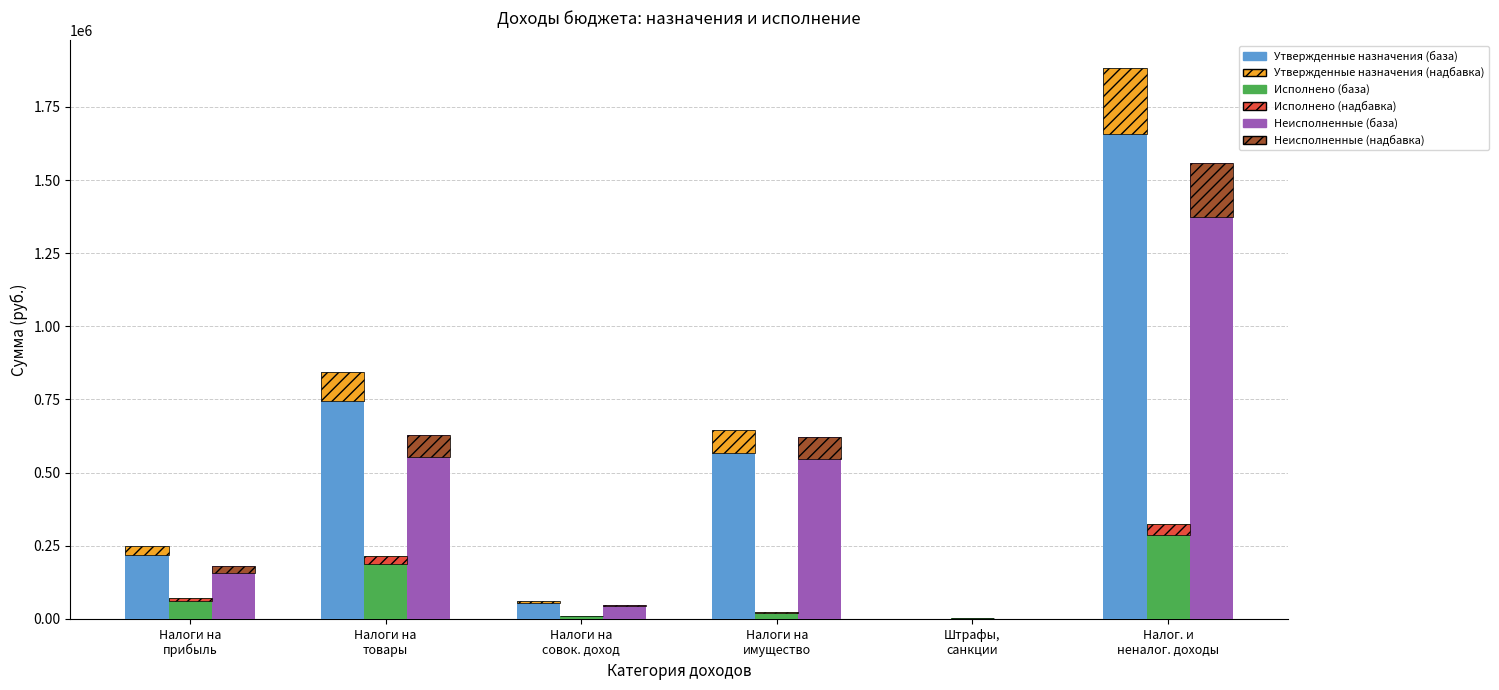

Which series has the largest total across all categories?

Утвержденные назначения (база)